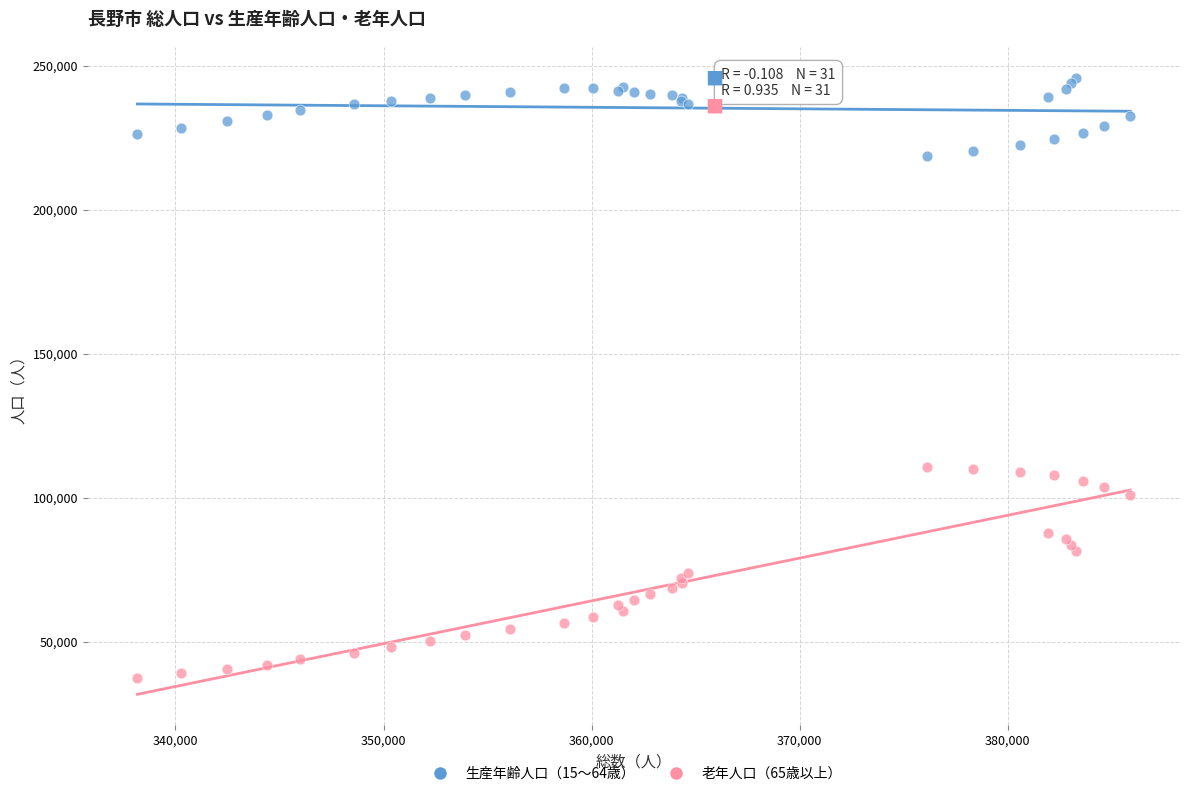

Which series contains the highest Y value?

生産年齢人口（15〜64歳）